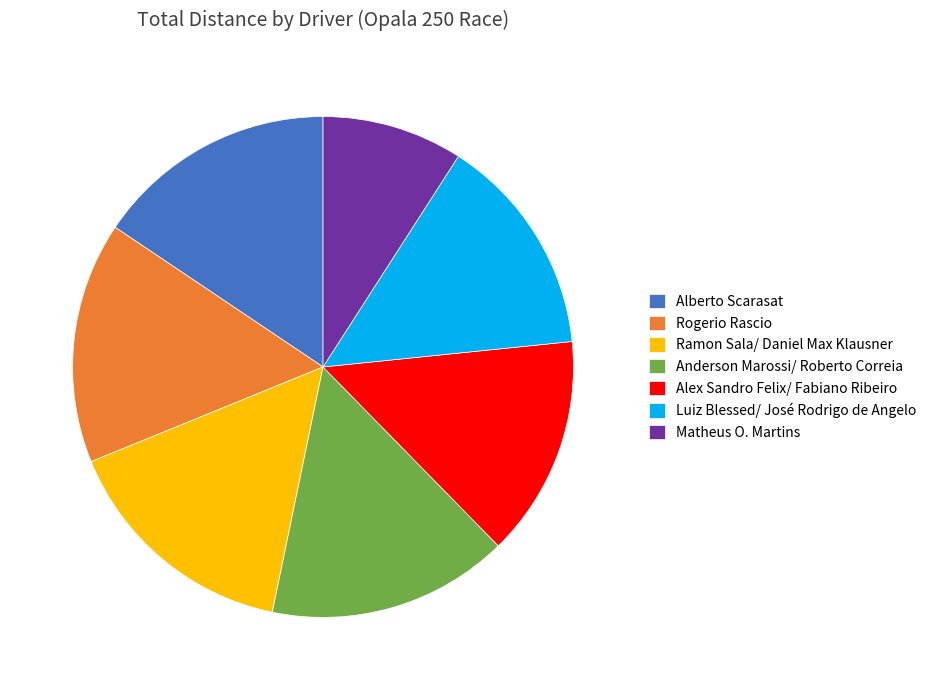

Is it true that Ramon Sala/ Daniel Max Klausner is 4% of the pie?

False